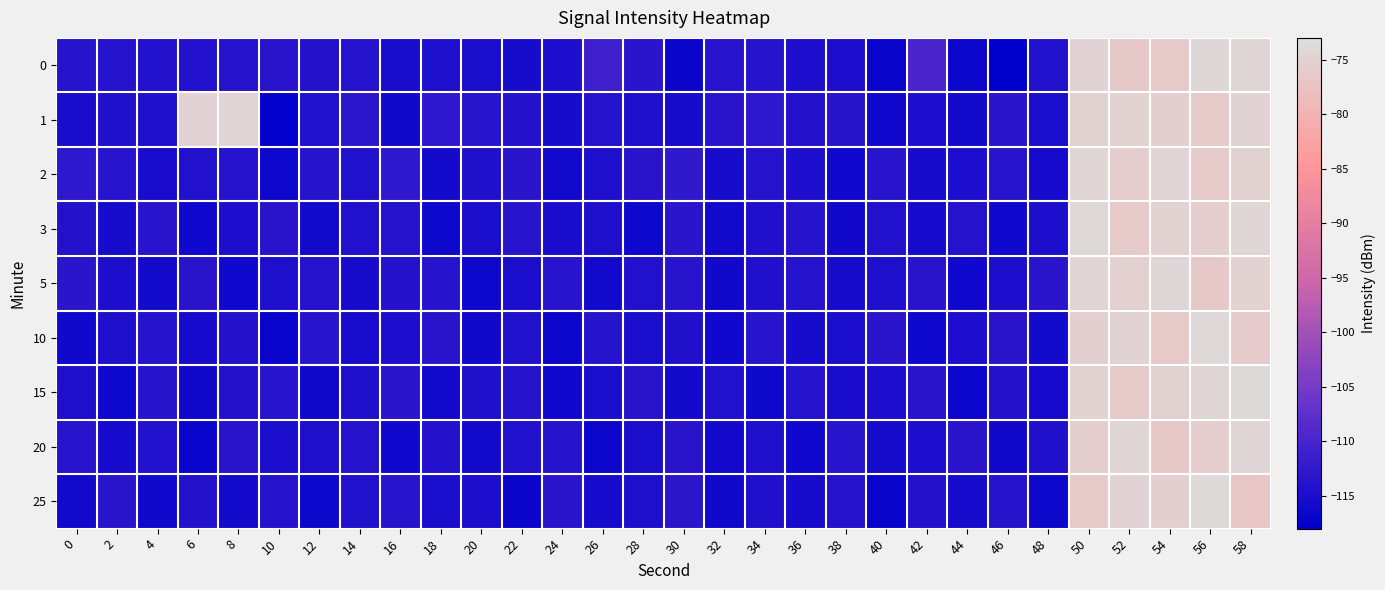

Reading left to right, list all the values displayed in this chart.

0: 0=-113.7	2=-113.9	4=-114.2	6=-114.2	8=-113.8	10=-113.4	12=-114.0	14=-113.9	16=-115.1	18=-114.5	20=-114.9	22=-115.3	24=-114.8	26=-111.0	28=-113.2	30=-116.6	32=-113.6	34=-113.7	36=-114.8	38=-114.8	40=-117.0	42=-109.7	44=-116.4	46=-118.0	48=-114.3	50=-74.7	52=-76.4	54=-76.1	56=-73.9	58=-74.3
1: 0=-115.1	2=-114.4	4=-114.7	6=-74.6	8=-74.5	10=-117.8	12=-114.2	14=-113.0	16=-116.0	18=-112.9	20=-113.5	22=-114.1	24=-115.3	26=-113.8	28=-114.6	30=-115.2	32=-113.4	34=-112.9	36=-114.1	38=-113.7	40=-116.2	42=-114.8	44=-115.6	46=-113.2	48=-114.9	50=-75.1	52=-74.8	54=-75.3	56=-76.1	58=-74.6
2: 0=-112.8	2=-113.5	4=-115.1	6=-114.2	8=-113.8	10=-116.4	12=-113.7	14=-114.3	16=-112.9	18=-115.6	20=-114.4	22=-113.2	24=-115.8	26=-114.6	28=-113.4	30=-112.7	32=-115.3	34=-113.9	36=-114.7	38=-116.1	40=-113.5	42=-115.2	44=-114.8	46=-113.6	48=-115.4	50=-74.2	52=-75.8	54=-74.5	56=-76.3	58=-75.1
3: 0=-114.1	2=-115.3	4=-113.6	6=-116.2	8=-114.8	10=-113.4	12=-115.6	14=-114.2	16=-113.8	18=-116.4	20=-114.9	22=-113.5	24=-115.1	26=-114.6	28=-116.3	30=-113.2	32=-115.8	34=-114.4	36=-113.7	38=-116.0	40=-114.3	42=-115.5	44=-113.9	46=-116.1	48=-114.7	50=-73.8	52=-76.2	54=-74.9	56=-75.6	58=-74.1
5: 0=-113.2	2=-114.8	4=-115.6	6=-113.4	8=-116.1	10=-114.5	12=-113.9	14=-115.3	16=-114.1	18=-113.7	20=-116.3	22=-114.9	24=-113.5	26=-115.8	28=-114.2	30=-113.6	32=-116.0	34=-114.4	36=-113.8	38=-115.2	40=-114.6	42=-113.3	44=-116.2	46=-114.7	48=-113.1	50=-74.5	52=-75.2	54=-73.9	56=-76.4	58=-74.8
10: 0=-116.2	2=-114.6	4=-113.8	6=-115.4	8=-114.1	10=-116.8	12=-113.5	14=-115.1	16=-114.7	18=-113.3	20=-115.9	22=-114.3	24=-116.5	26=-113.7	28=-115.0	30=-114.4	32=-116.1	34=-113.6	36=-115.3	38=-114.9	40=-113.2	42=-116.4	44=-114.8	46=-113.4	48=-115.6	50=-75.3	52=-74.6	54=-76.1	56=-73.8	58=-75.9
15: 0=-114.5	2=-116.3	4=-113.7	6=-115.9	8=-114.1	10=-113.5	12=-116.0	14=-114.6	16=-113.2	18=-115.8	20=-114.4	22=-113.8	24=-116.2	26=-114.9	28=-113.4	30=-115.6	32=-114.2	34=-116.4	36=-113.8	38=-115.1	40=-114.7	42=-113.3	44=-116.5	46=-114.0	48=-115.4	50=-74.9	52=-76.3	54=-75.1	56=-74.4	58=-73.7
20: 0=-113.6	2=-115.4	4=-114.2	6=-116.8	8=-113.4	10=-115.0	12=-114.6	14=-113.8	16=-116.2	18=-114.0	20=-115.6	22=-114.3	24=-113.7	26=-116.5	28=-114.9	30=-113.3	32=-115.8	34=-114.5	36=-116.1	38=-113.5	40=-115.3	42=-114.7	44=-113.2	46=-115.9	48=-114.4	50=-75.6	52=-74.2	54=-76.5	56=-75.8	58=-74.3
25: 0=-115.8	2=-113.4	4=-116.2	6=-114.0	8=-115.6	10=-113.8	12=-116.4	14=-114.2	16=-113.6	18=-115.0	20=-114.8	22=-116.6	24=-113.2	26=-115.4	28=-114.6	30=-113.0	32=-116.0	34=-114.4	36=-115.2	38=-113.8	40=-116.8	42=-114.1	44=-115.5	46=-113.7	48=-116.3	50=-76.1	52=-74.7	54=-75.4	56=-73.6	58=-76.8